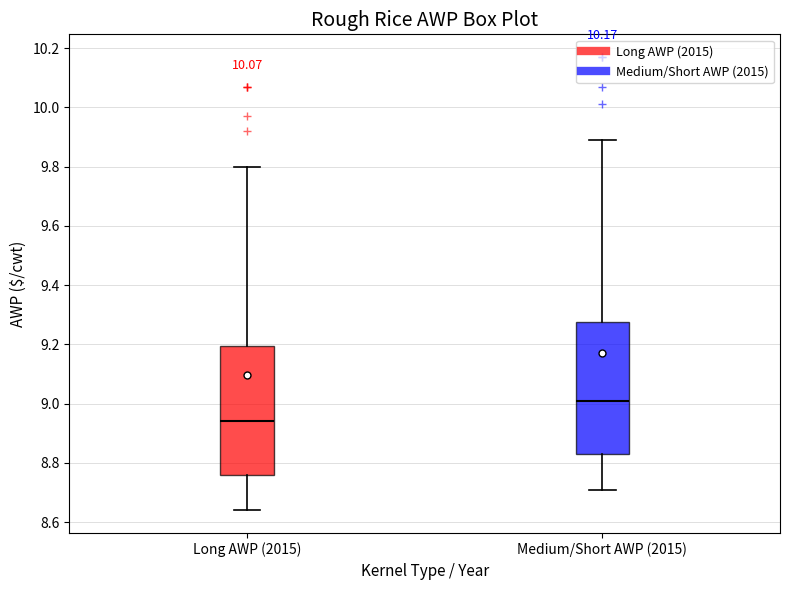

Reading left to right, read every box against the y-axis: the position of its median line, the range the box covers, and the ends of its whiskers. The values are not printed on the chart, so give them approximately, as read against the axis.

Long AWP (2015): median 8.94, box 8.76 to 9.20, whiskers 8.64 to 9.80
Medium/Short AWP (2015): median 9.02, box 8.84 to 9.28, whiskers 8.72 to 9.90